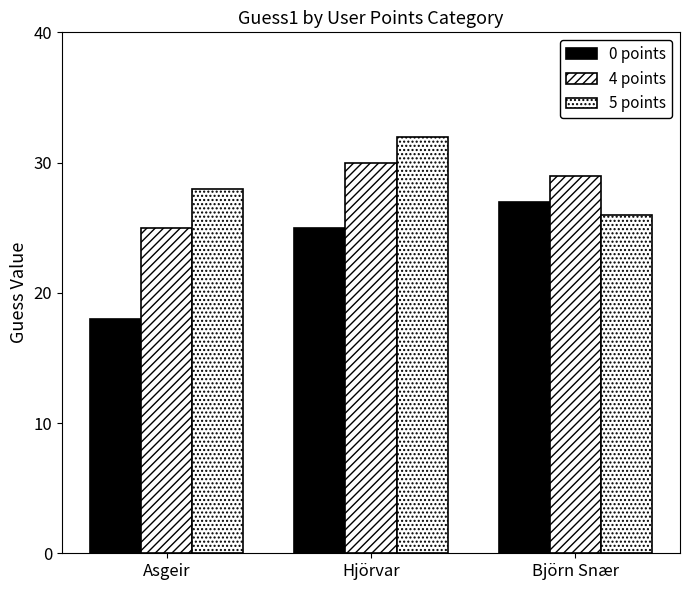

Are the bars grouped side by side (vs. stacked)?

Yes